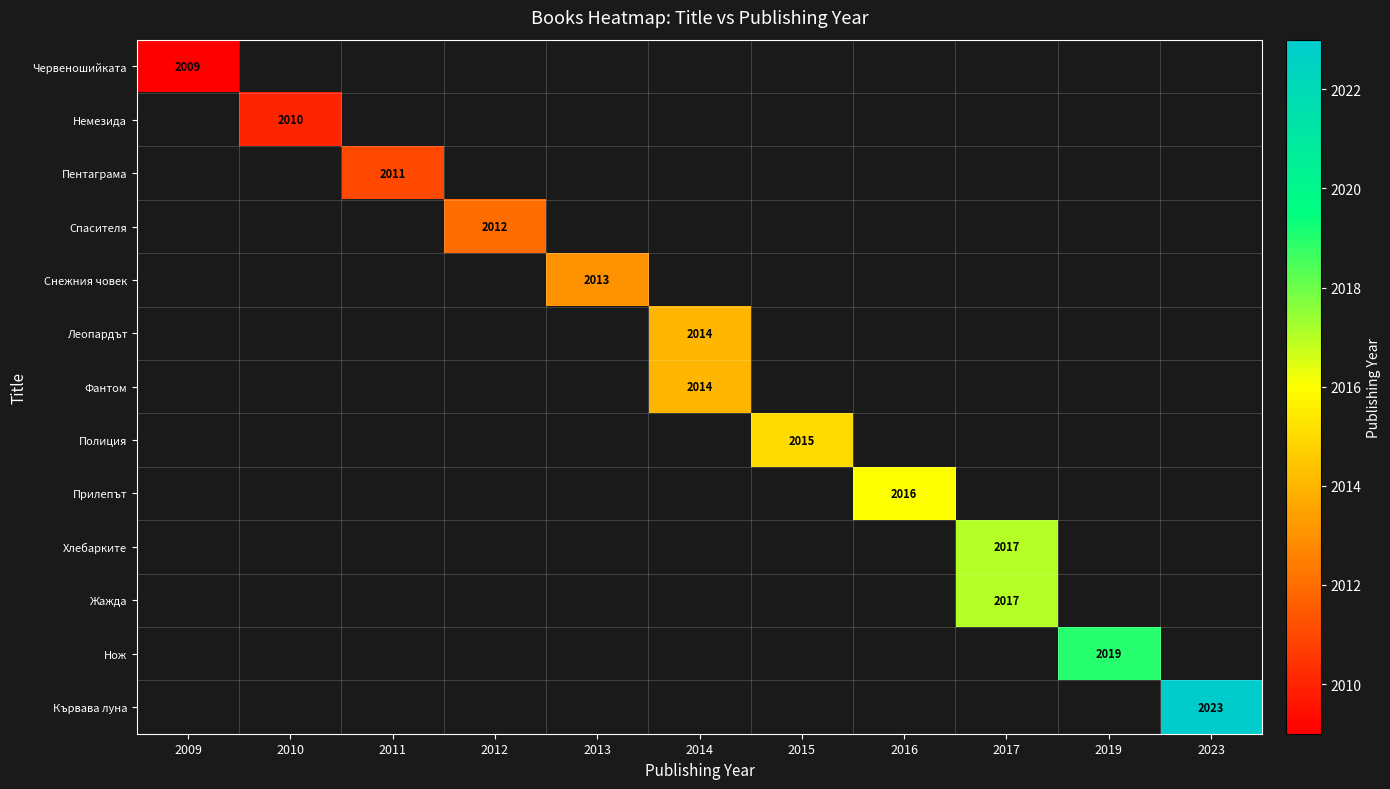

Between 2011 and 2016, which is larger?

2016